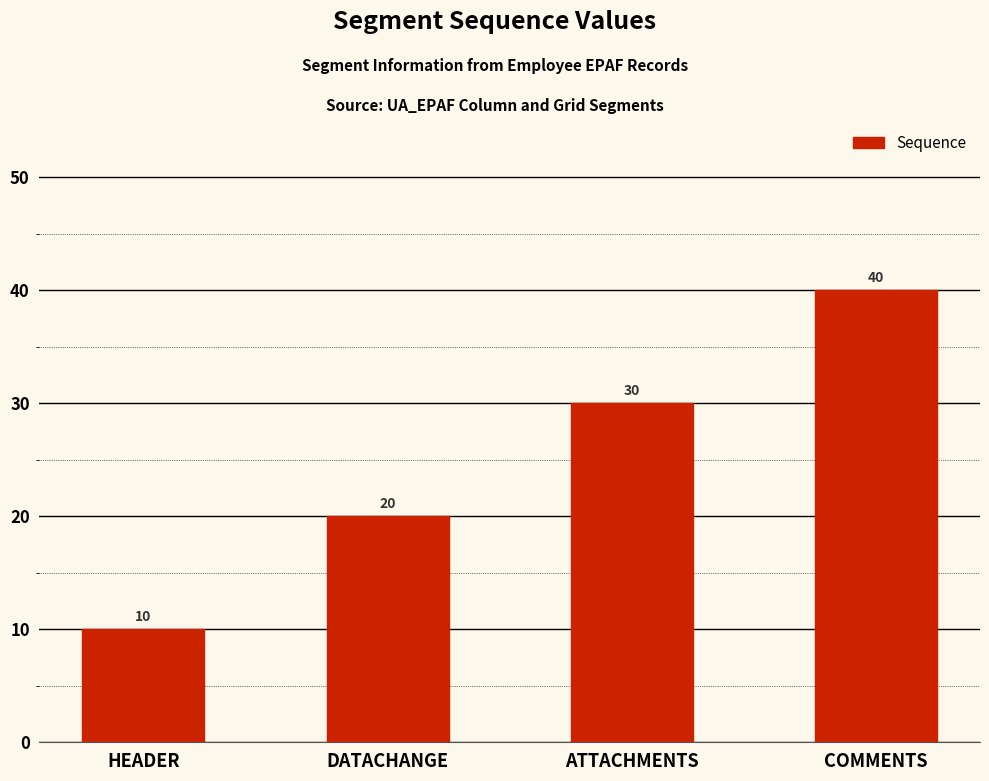

The chart shows a value of 40 at COMMENTS. True or false?

True